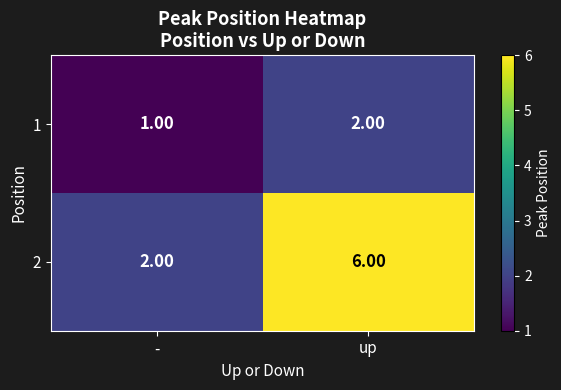

What is the sum of the 2 values at - and up?

8